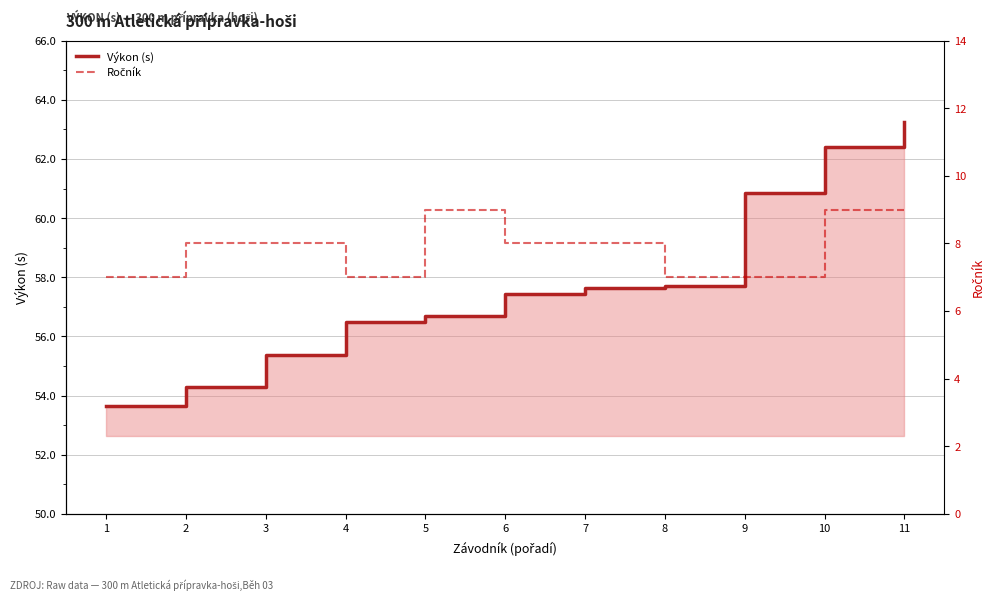

How many data points in Výkon (s) are less than 57?

5